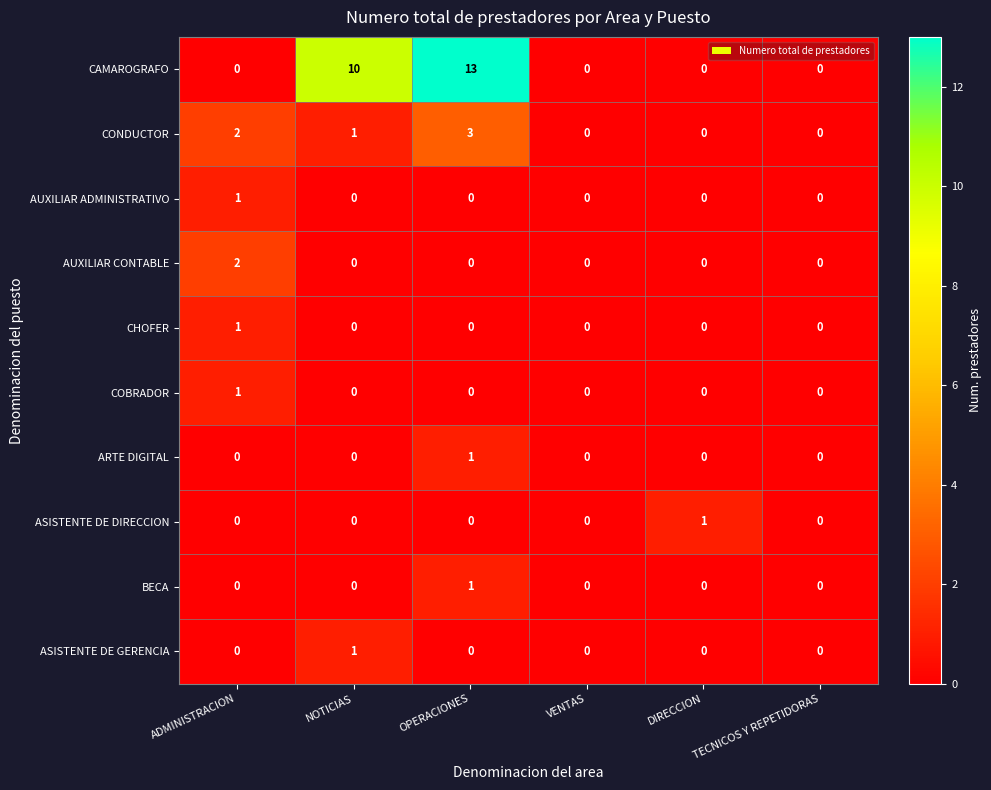

What is the total value across all series at NOTICIAS?

12